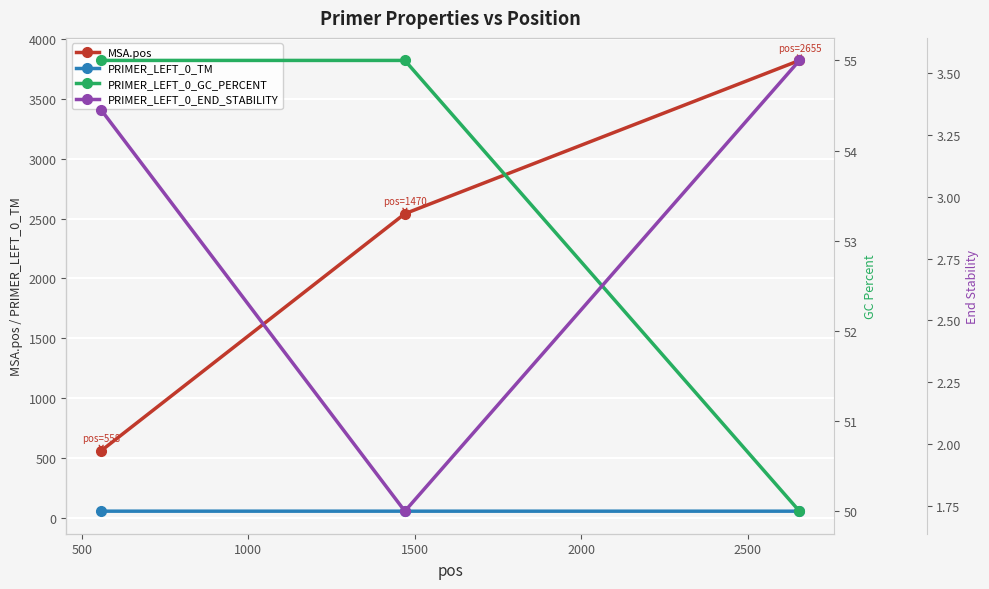

What is the maximum value for PRIMER_LEFT_0_END_STABILITY?

3.5